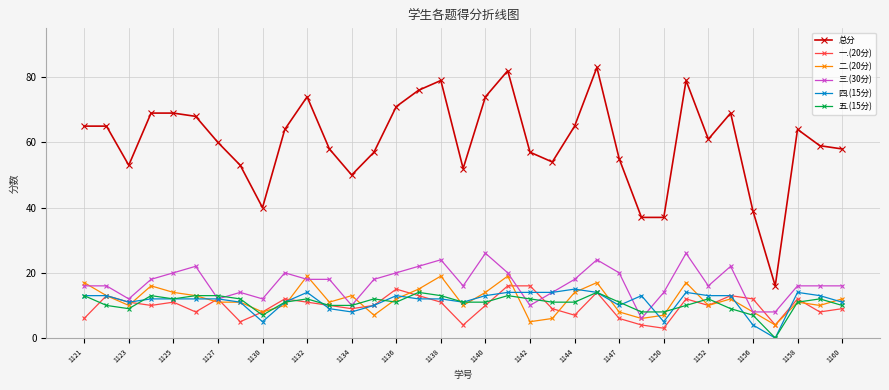

Is this an area chart (filled region under the line)?

No